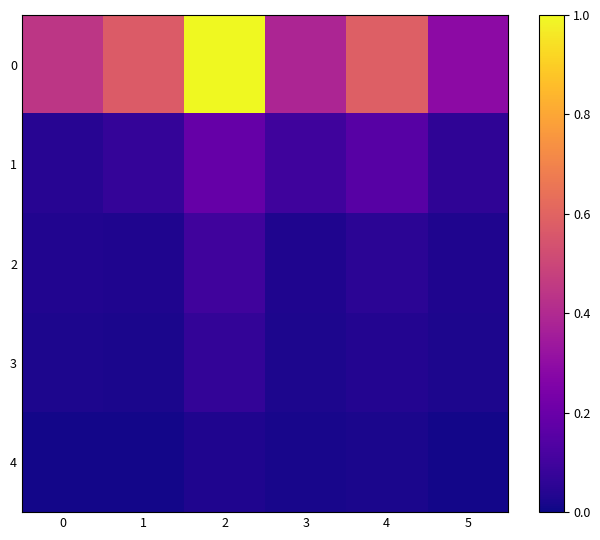

Reading left to right, extract all data points from this chart.

0: 0=0.4	1=0.6	2=1.0	3=0.4	4=0.6	5=0.3
1: 0=0.0	1=0.1	2=0.2	3=0.1	4=0.2	5=0.1
2: 0=0.0	1=0.0	2=0.1	3=0.0	4=0.1	5=0.0
3: 0=0.0	1=0.0	2=0.1	3=0.0	4=0.0	5=0.0
4: 0=0.0	1=0.0	2=0.0	3=0.0	4=0.0	5=0.0